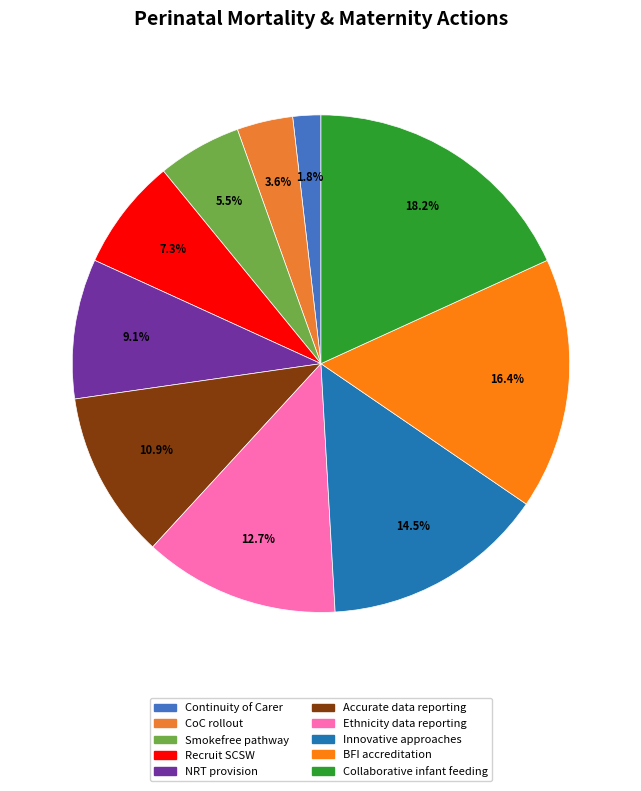

Rank the categories by value from highest to lowest.

Collaborative infant feeding, BFI accreditation, Innovative approaches, Ethnicity data reporting, Accurate data reporting, NRT provision, Recruit SCSW, Smokefree pathway, CoC rollout, Continuity of Carer